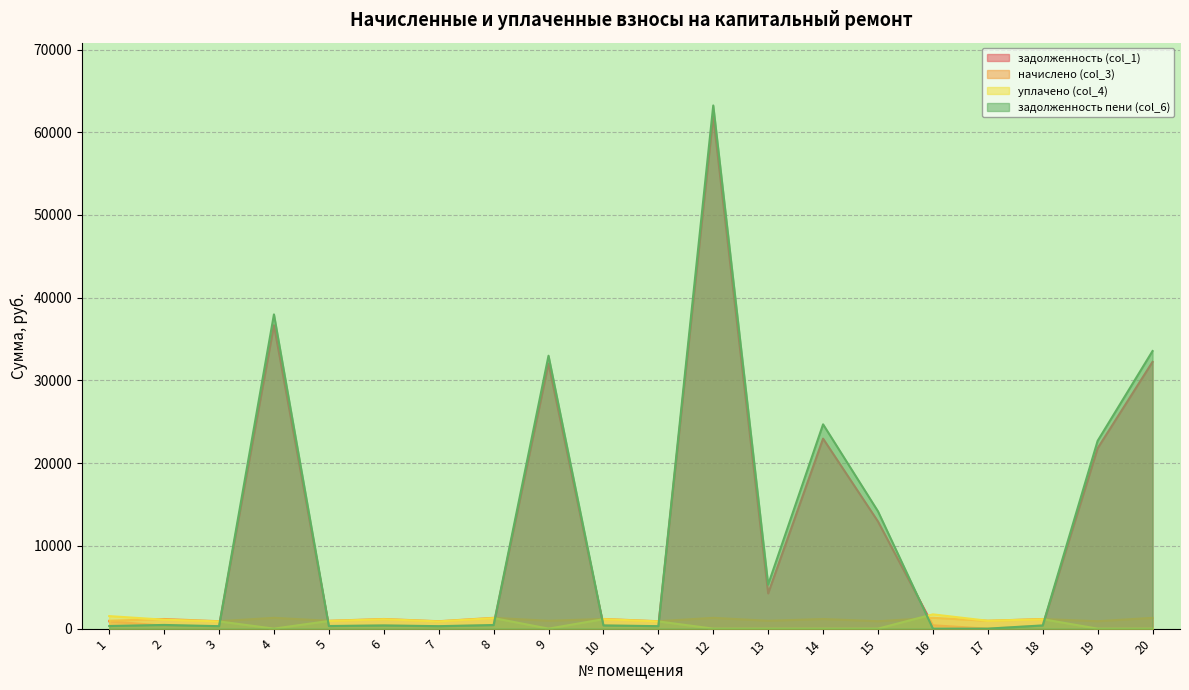

True or false: уплачено (col_4) has a value of 1924.9 at 10.

False